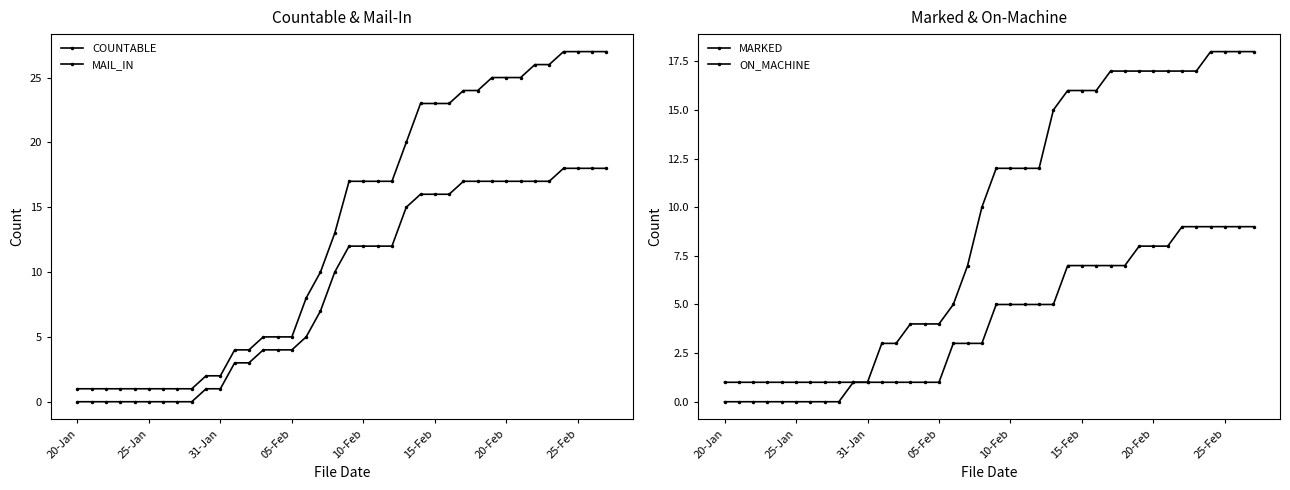

Which series has the largest total across all categories?

COUNTABLE